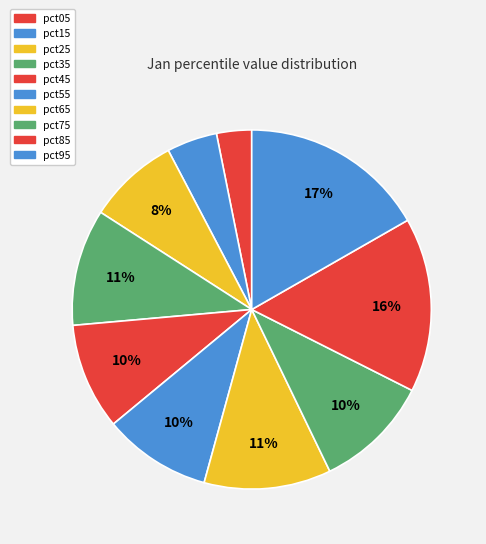

Count the number of slices in the pie.

10